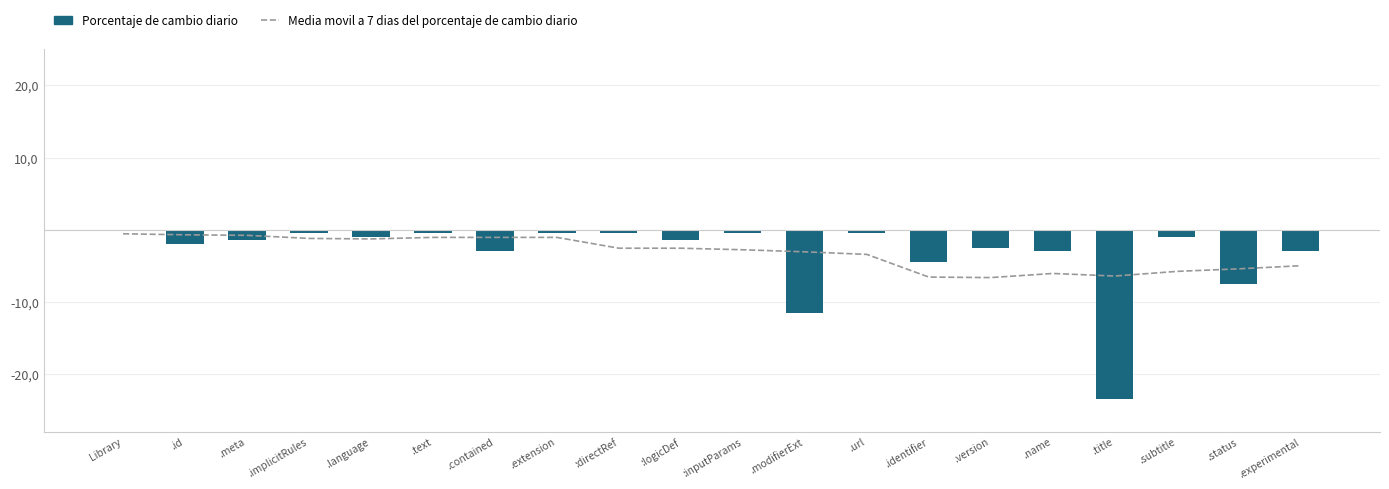

Is it true that Media movil a 7 dias del porcentaje de cambio diario equals -1.7 at .url?

False